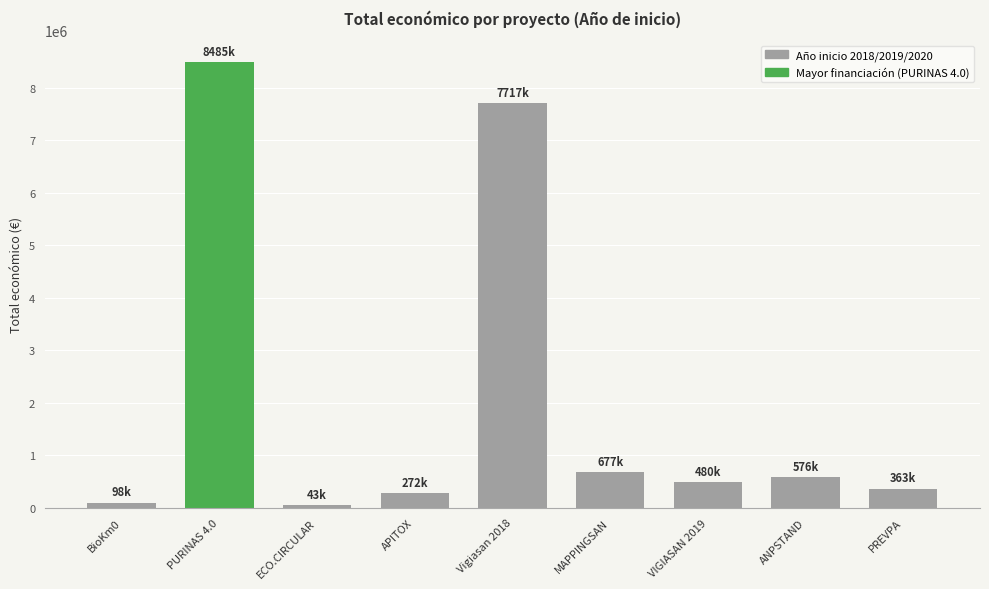

What is the change in value from ANPSTAND to PREVPA?

-212409